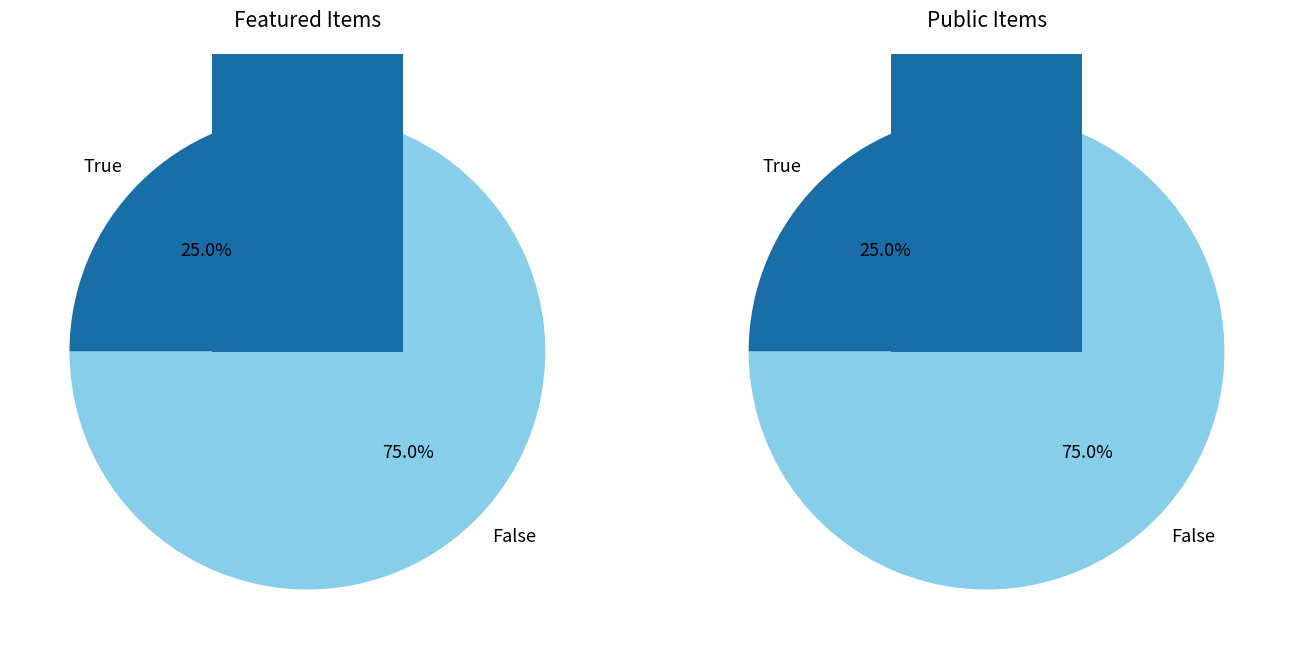

Which series has the widest spread of values?

featured